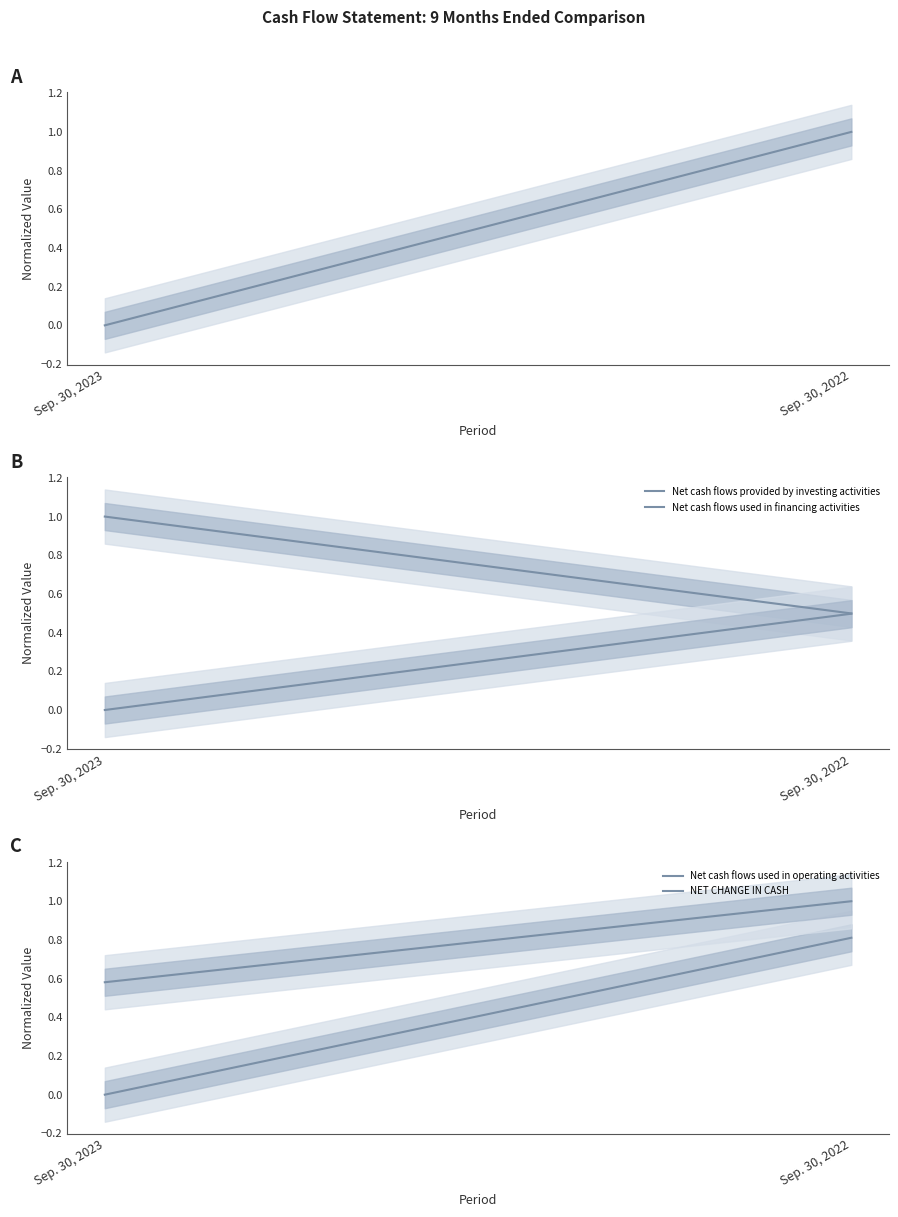

How many positive values does the Net cash flows used in financing activities series have?

1